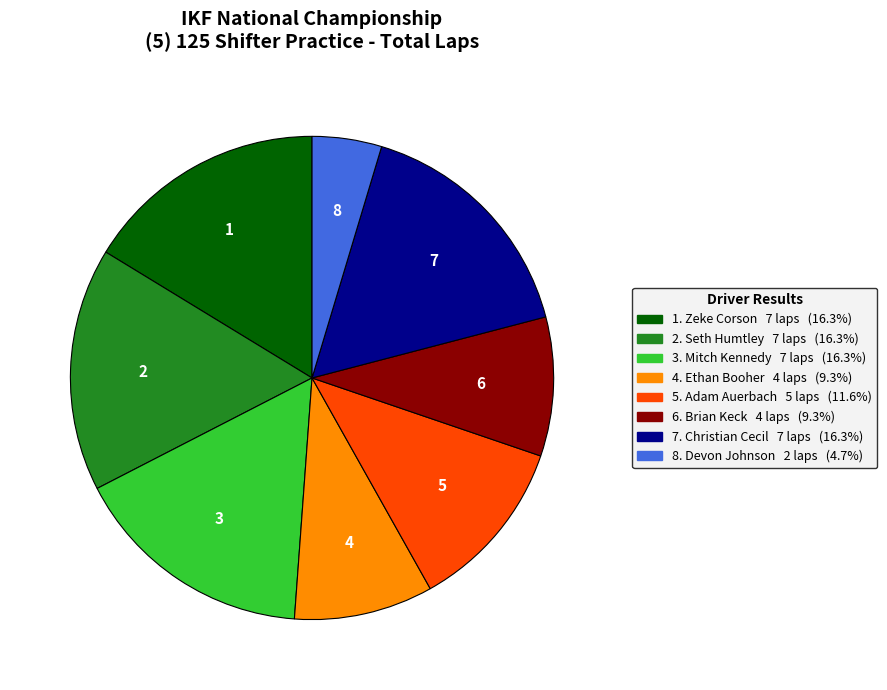

How many segments does this pie chart have?

8